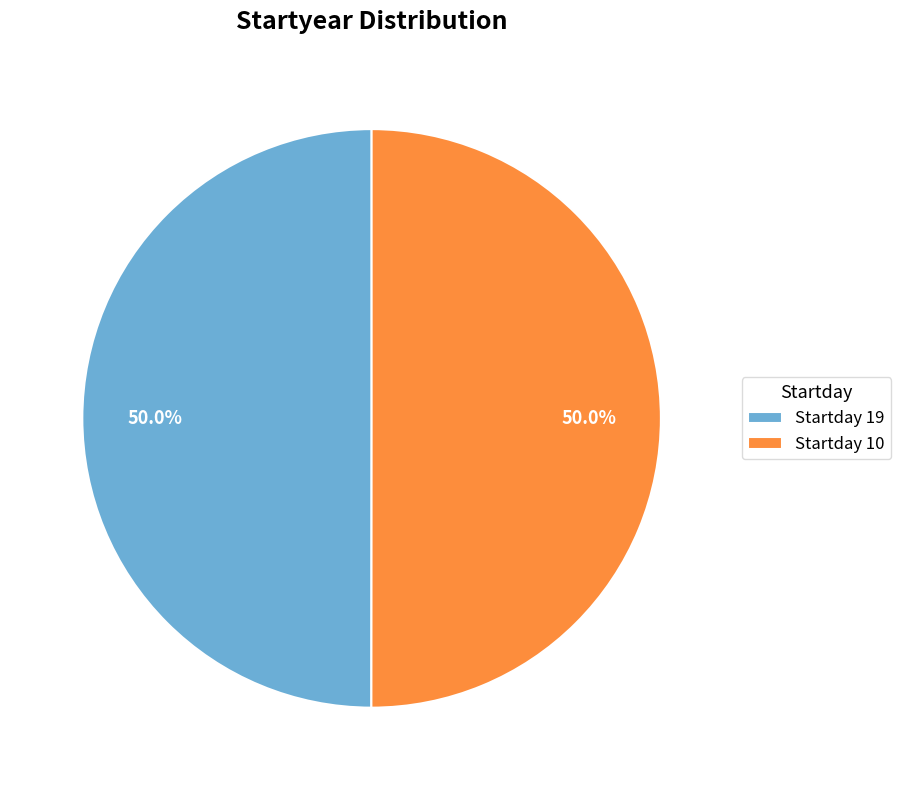

Count the number of slices in the pie.

2